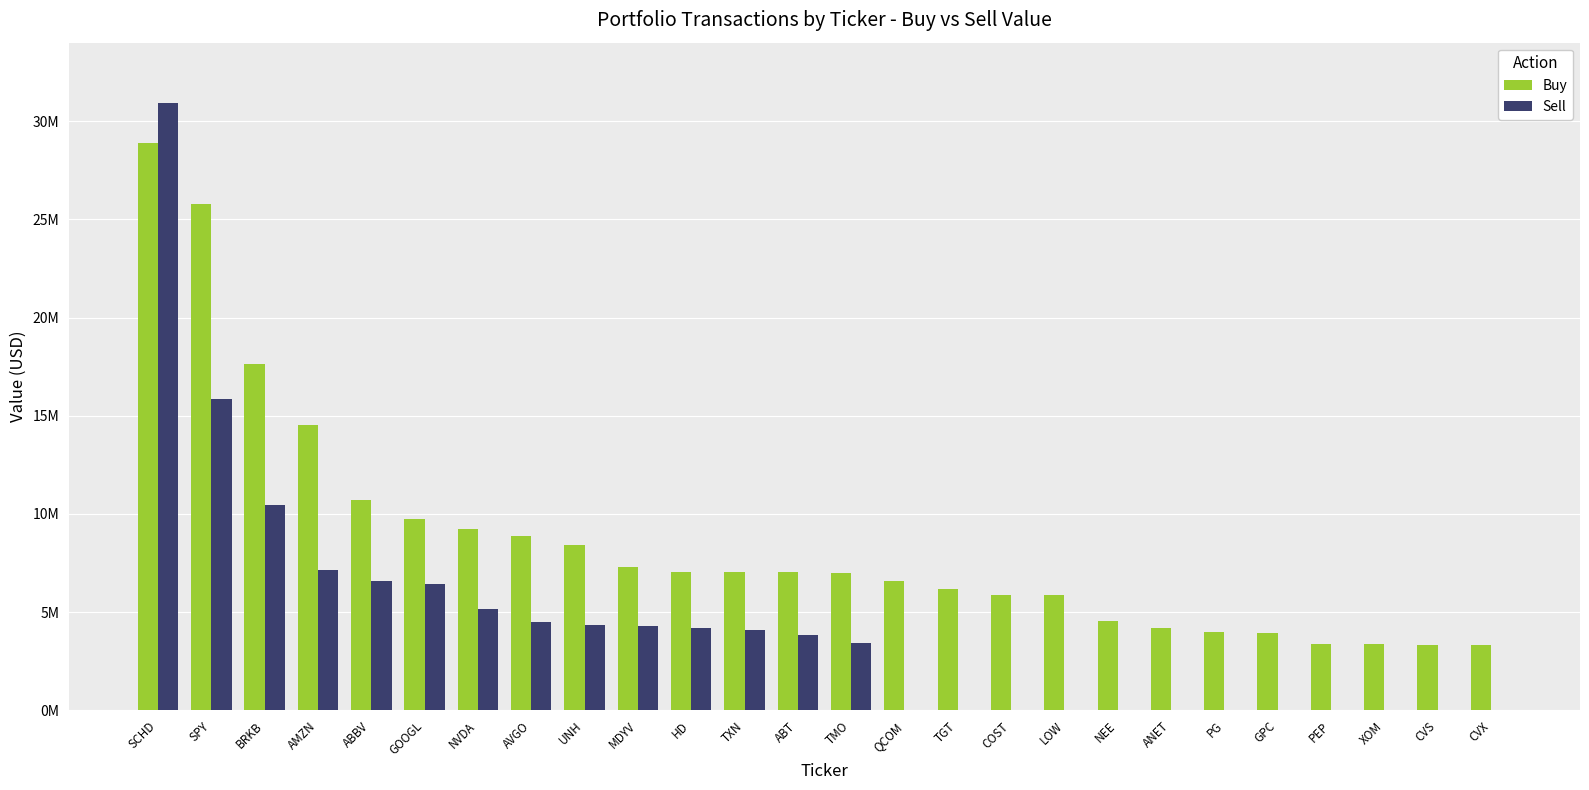

Are the bars horizontal?

No